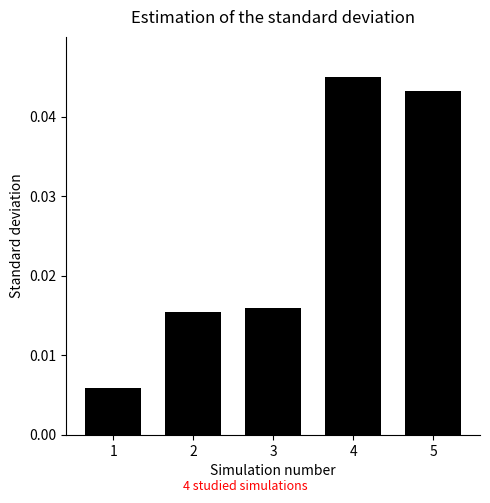

Rank the categories by value from lowest to highest.

1, 2, 3, 5, 4